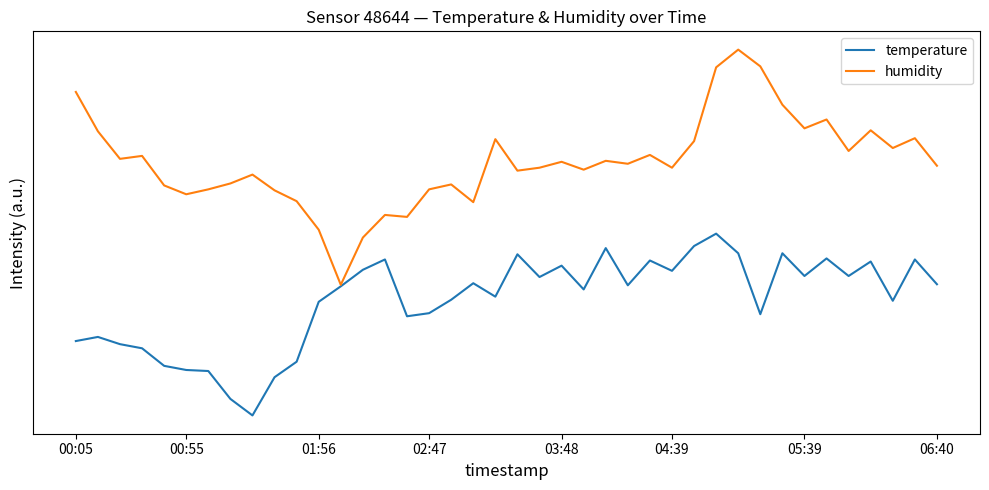

True or false: humidity and temperature intersect in this chart.

False